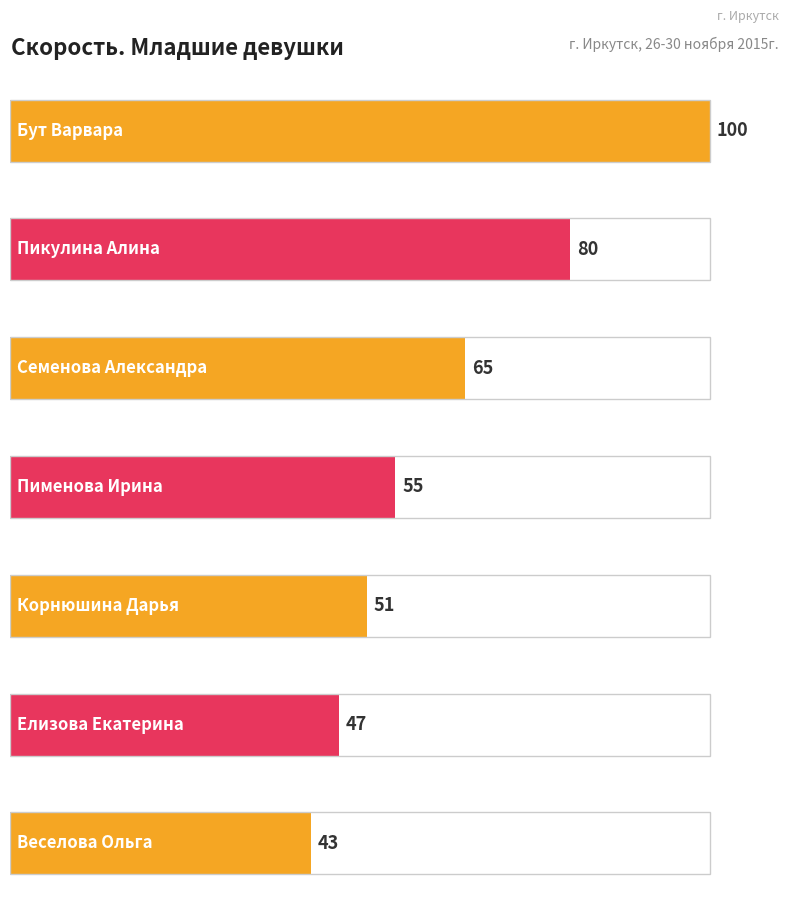

Is it true that the value at Пикулина Алина is 53?

False